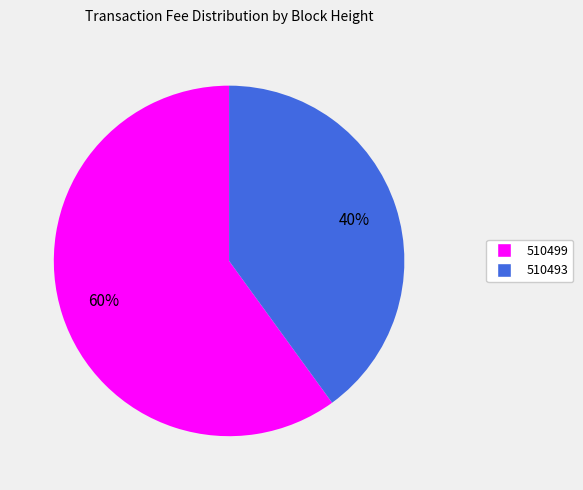

To the nearest percent, what is the combined percentage of 510499 and 510493?

100%